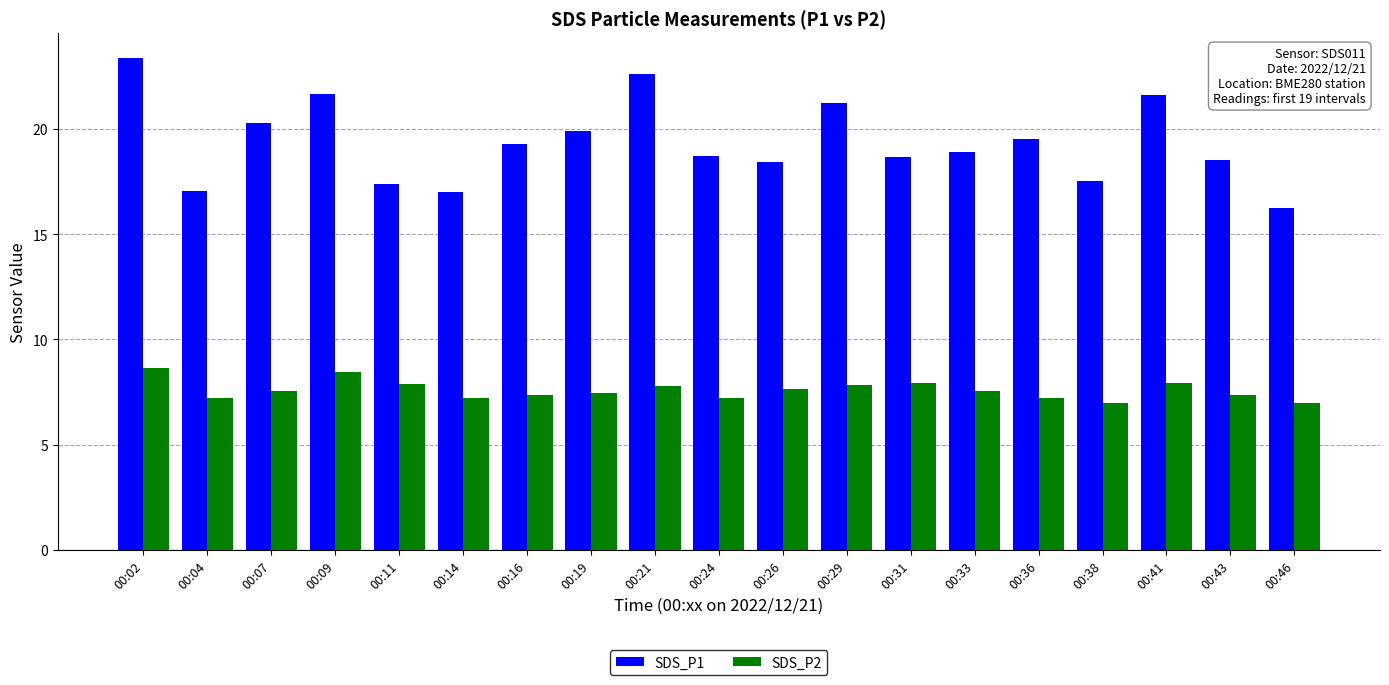

Which series has the largest total across all categories?

SDS_P1